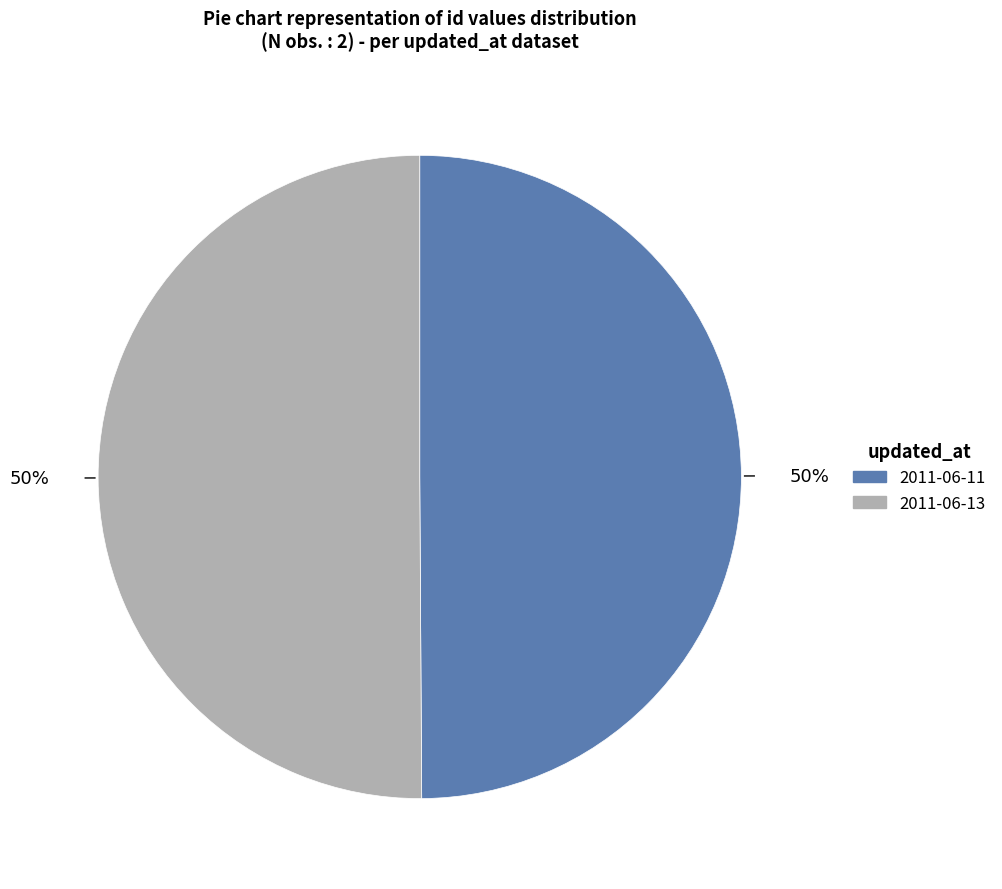

How many slices are in this pie chart?

2